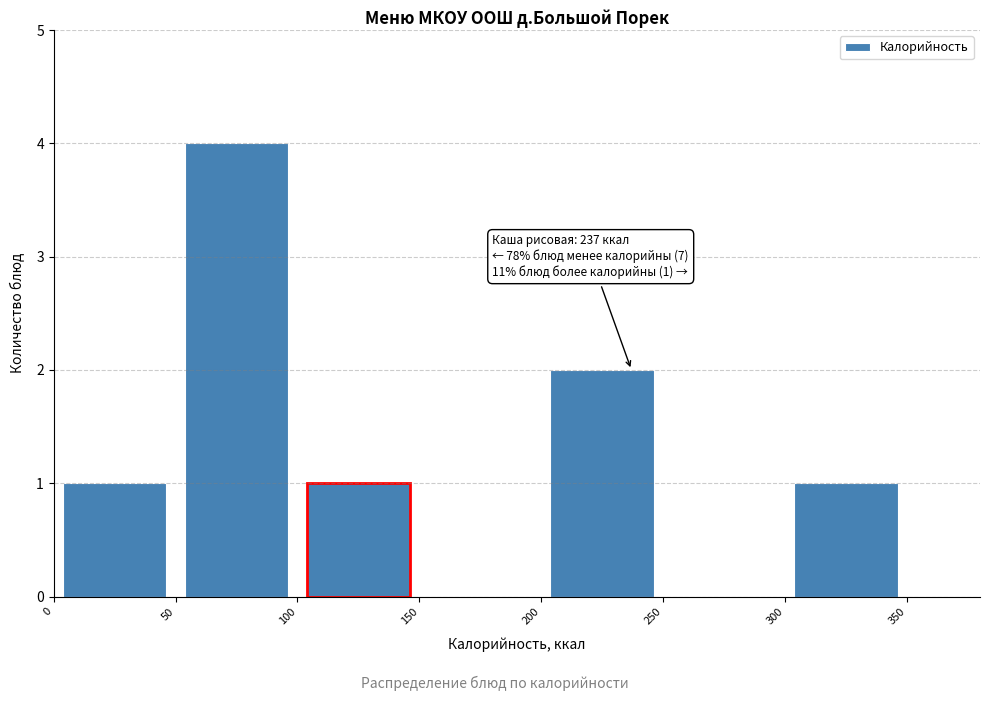

Over which range of the x-axis is the bar tallest?

50 to 100